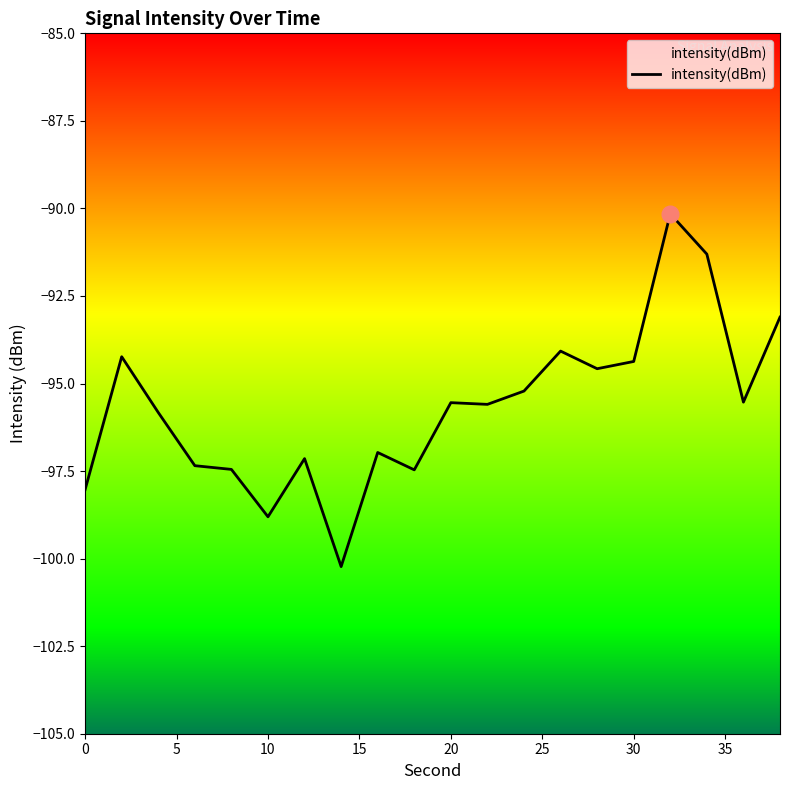

How many data points does each series have?

20